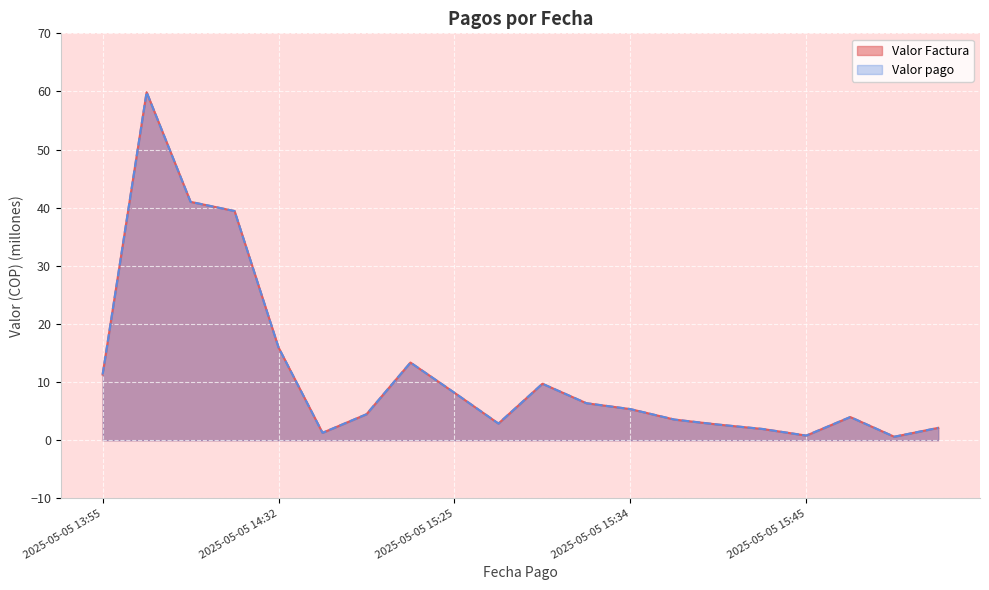

Rank the series at 2025-05-05 14:32 from highest to lowest value.

Valor Factura, Valor pago